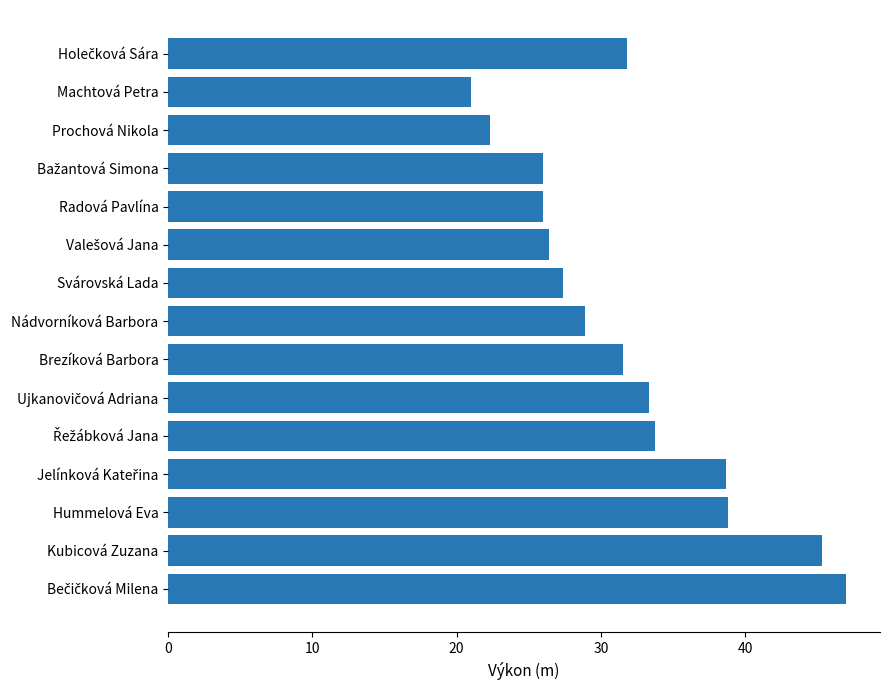

Is it true that the value at Machtová Petra is 21.0?

True